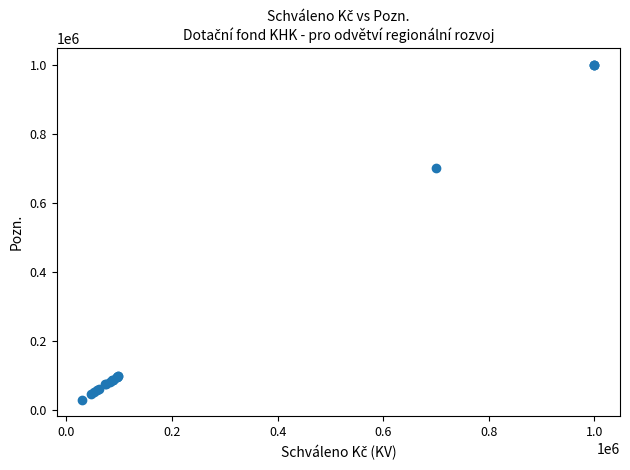

What Y value in the scatter plot is closest to 515000?

700000